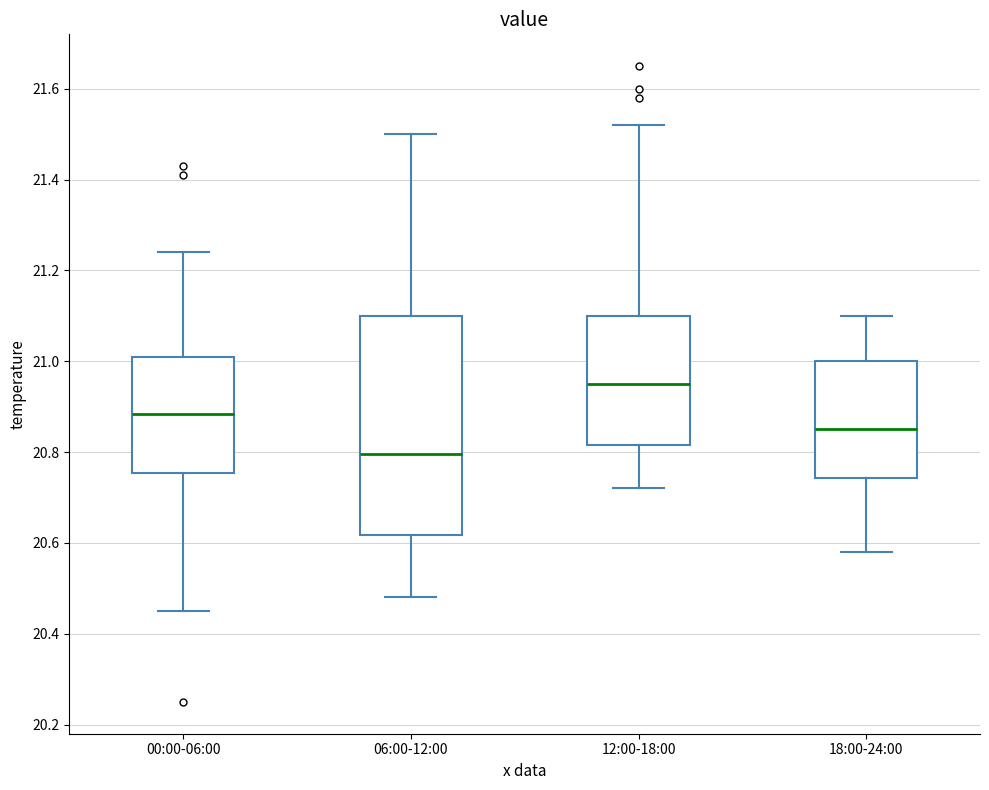

Reading left to right, transcribe this box plot: for each box, give where its median line is, the range the box spans, and where its two whiskers end, as read against the y-axis. The values are not printed on the chart, so give them approximately, as read against the axis.

00:00-06:00: median 20.88, box 20.76 to 21.02, whiskers 20.46 to 21.24
06:00-12:00: median 20.80, box 20.62 to 21.10, whiskers 20.48 to 21.50
12:00-18:00: median 20.96, box 20.82 to 21.10, whiskers 20.72 to 21.52
18:00-24:00: median 20.86, box 20.74 to 21.00, whiskers 20.58 to 21.10